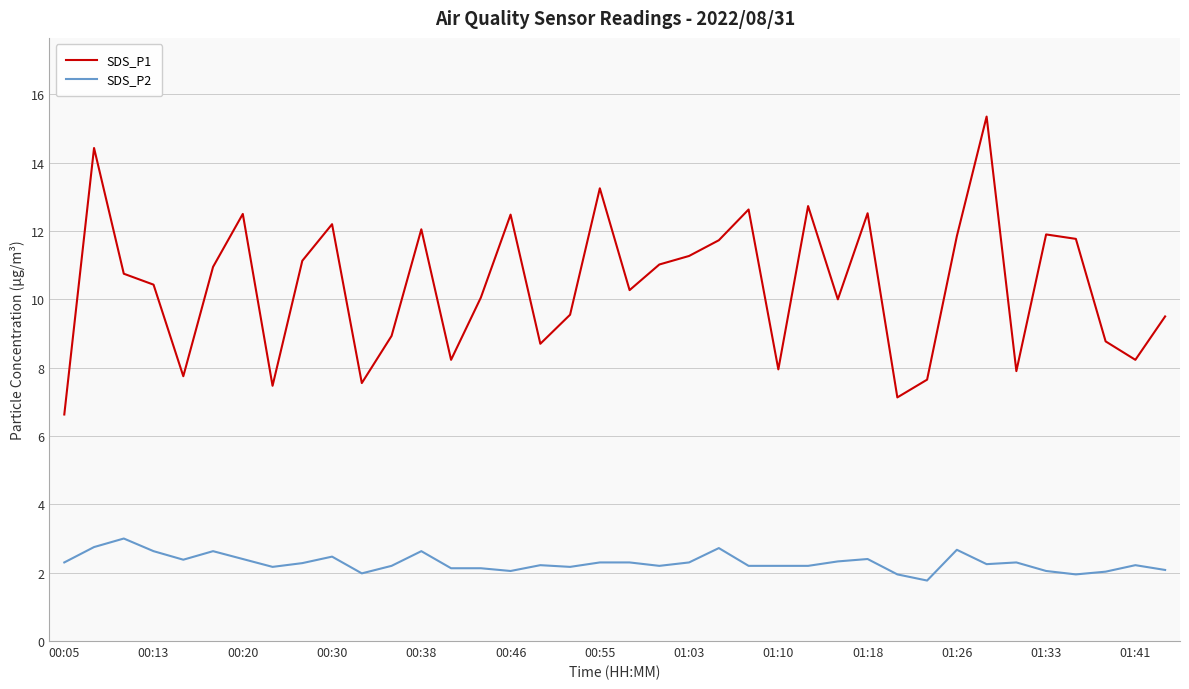

Rank the series by their average value, from highest to lowest.

SDS_P1, SDS_P2